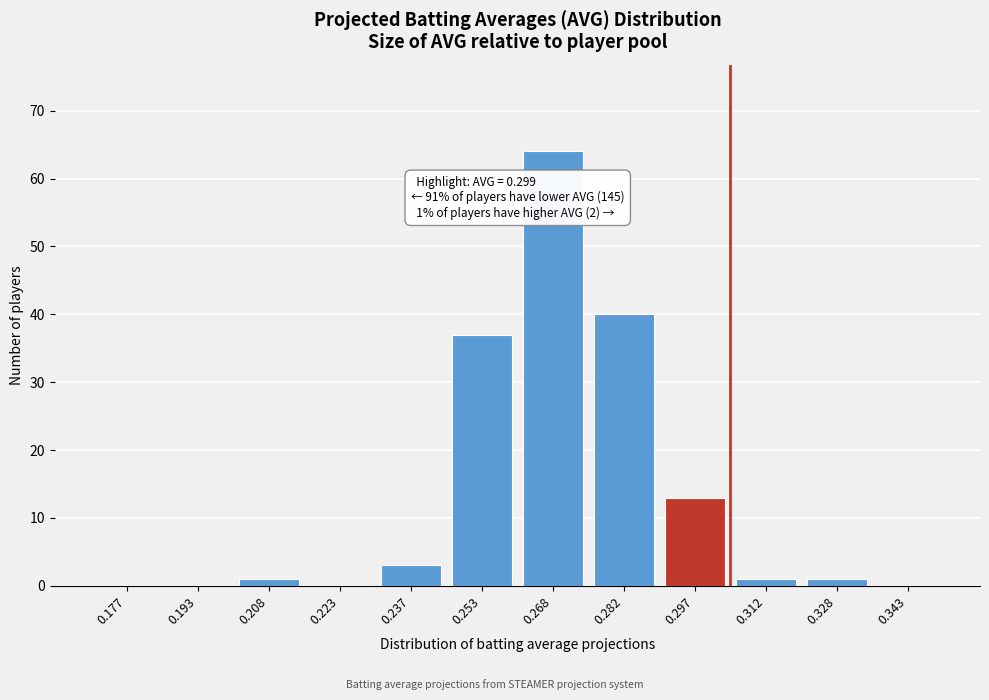

Reading left to right, transcribe all the data shown in this chart.

0.177=0	0.193=0	0.208=1	0.223=0	0.237=3	0.253=37	0.268=64	0.282=40	0.297=13	0.312=1	0.328=1	0.343=0